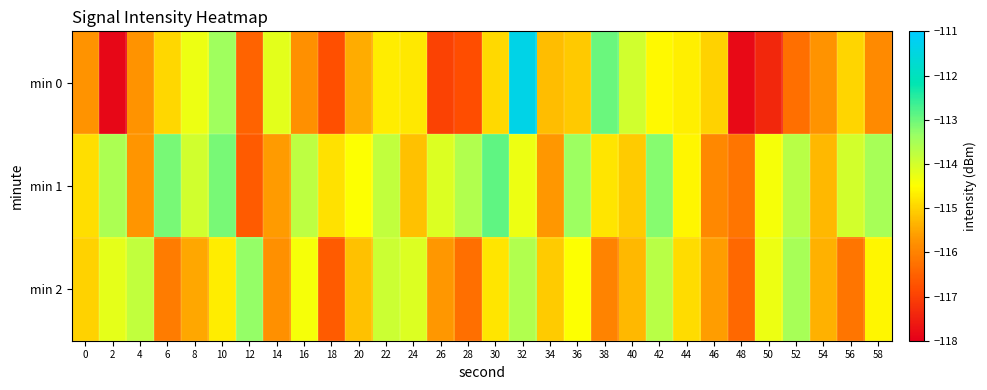

At which category is the sum across all series the highest?

32